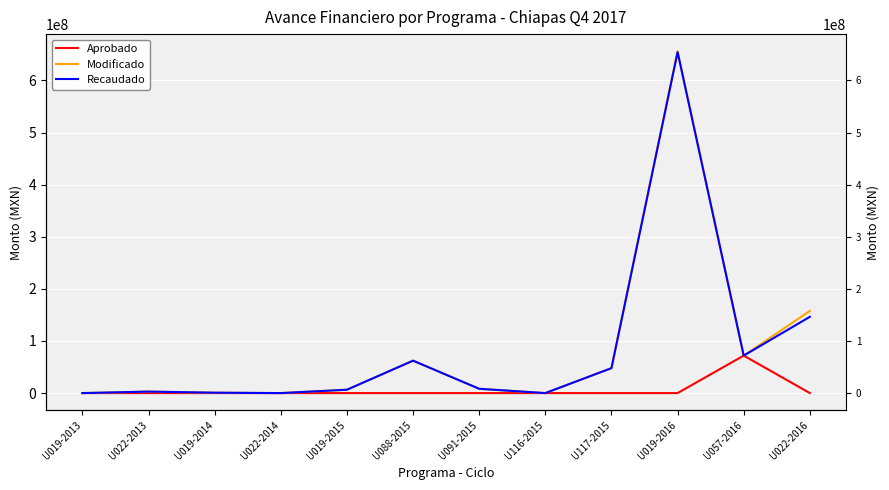

At which category does Recaudado reach its first local peak?

U022-2013